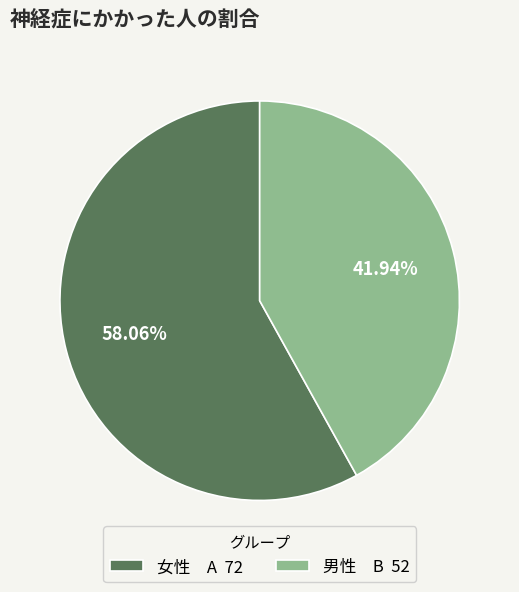

Is there any slice that represents more than half of the pie?

Yes